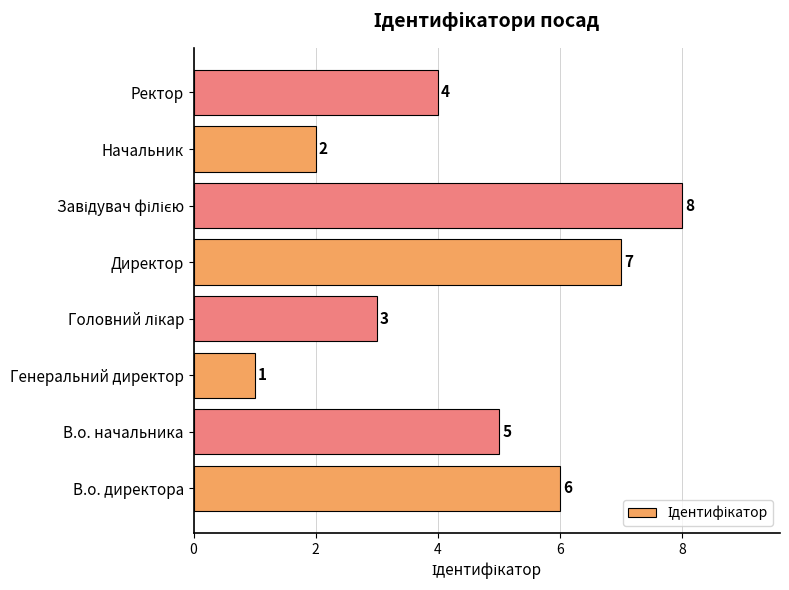

Is it true that the value at Директор is 7?

True